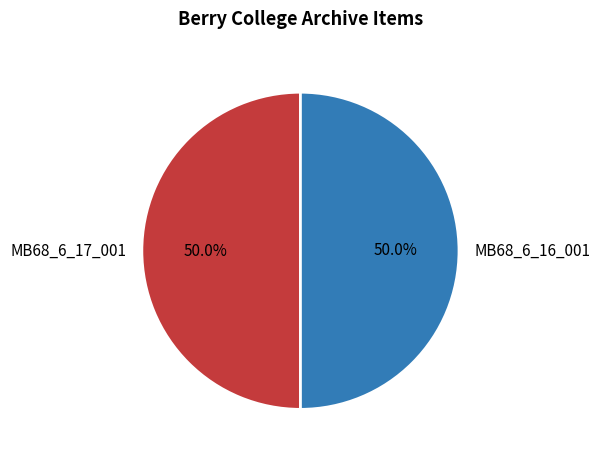

Approximately how many times larger is the value at MB68_6_16_001 compared to MB68_6_17_001?

1.0